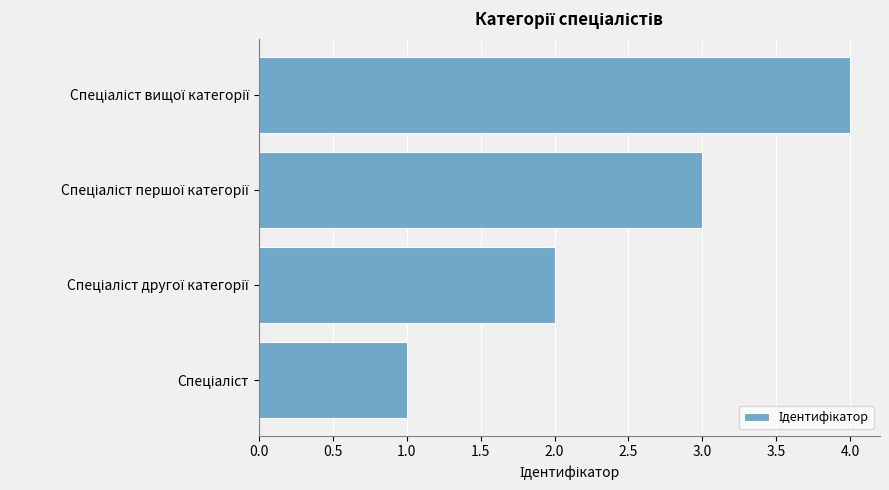

What is the minimum value shown in the chart?

1